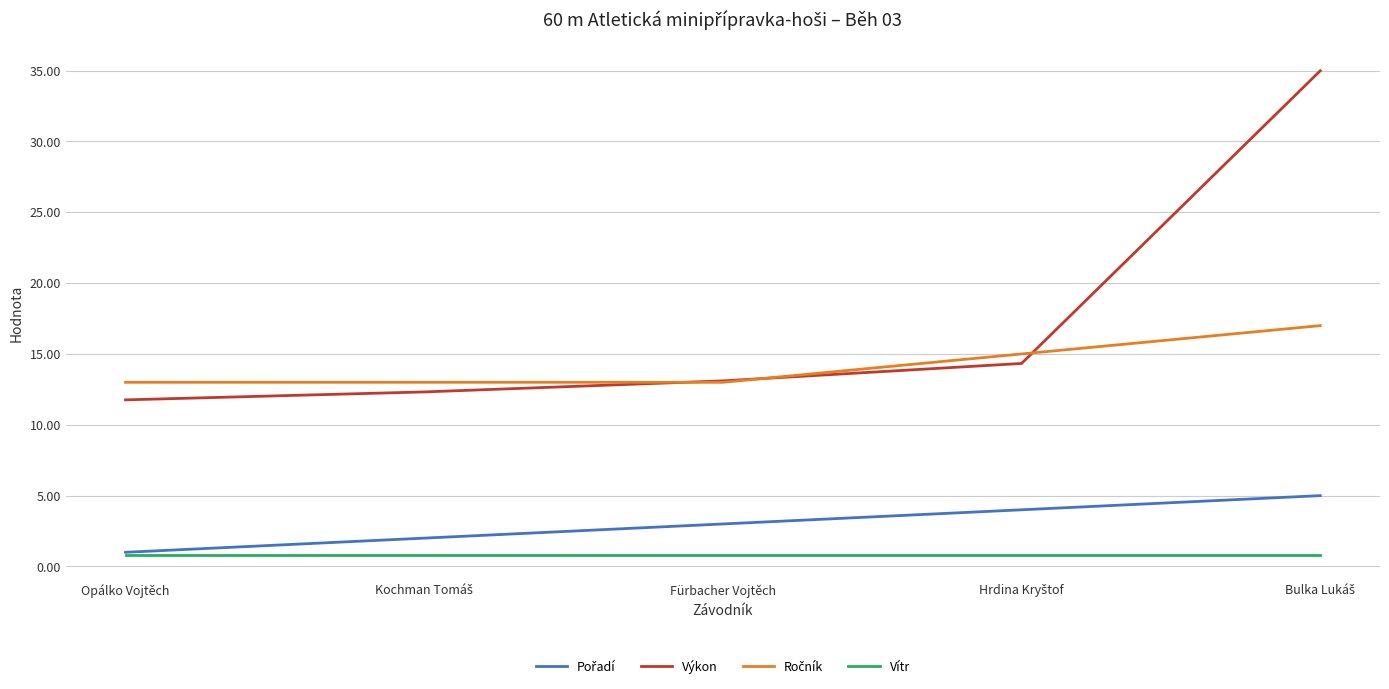

Is the value of Výkon at Opálko Vojtěch greater than the value of Vítr at Opálko Vojtěch?

Yes